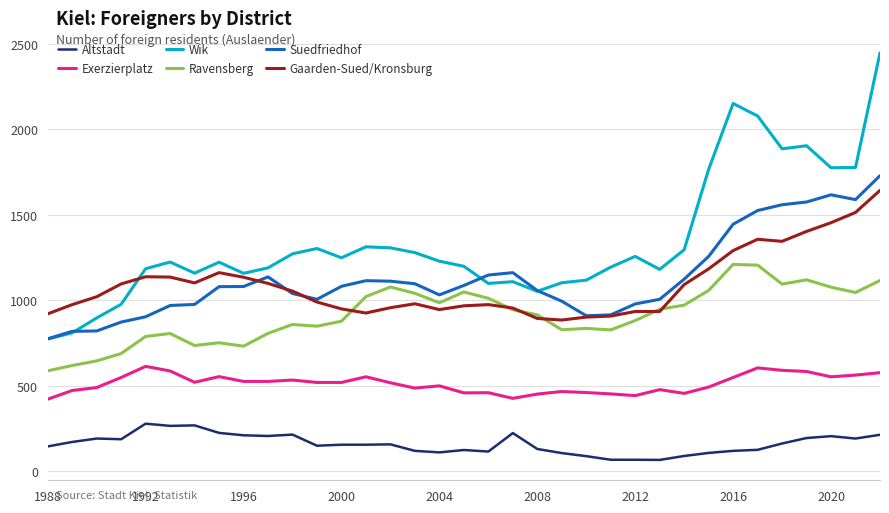

What is the smallest value displayed?

67